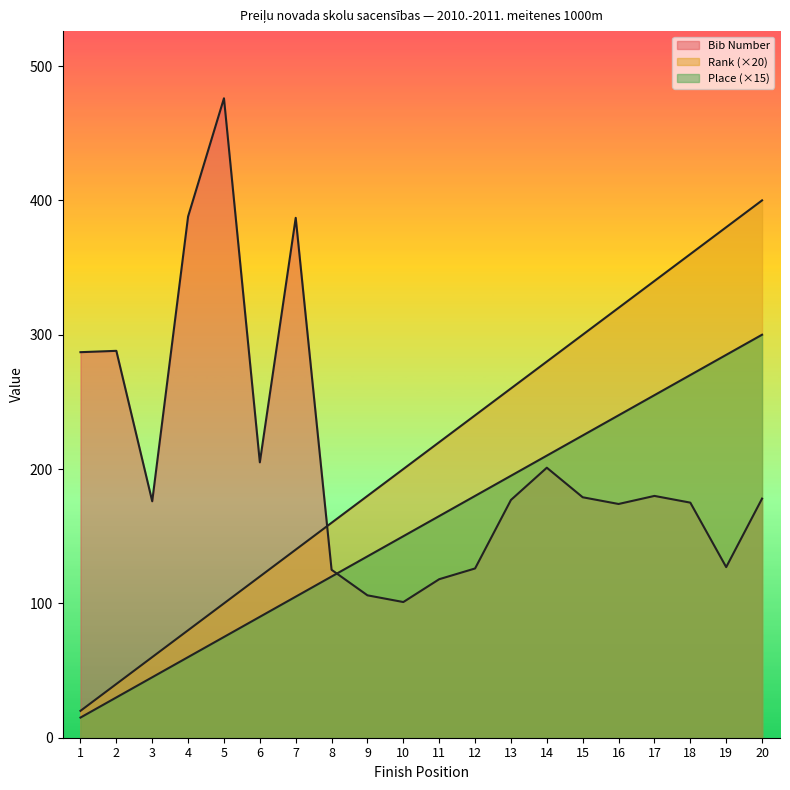

What is the lowest value of the Place series?

15